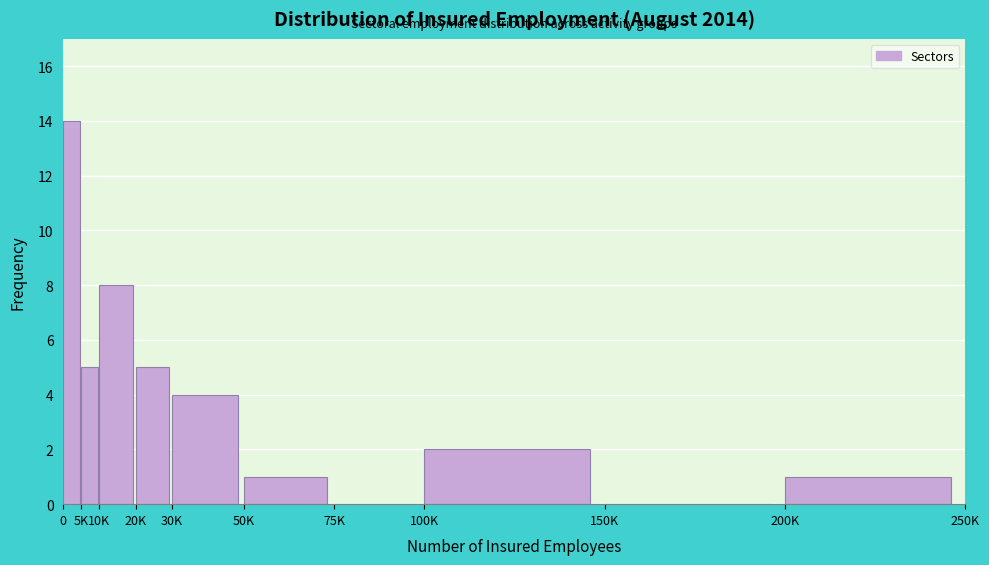

Reading left to right, what are all the values shown in this chart?

0=14	5K=5	10K=8	20K=5	30K=4	50K=1	75K=0	100K=2	150K=0	200K=1